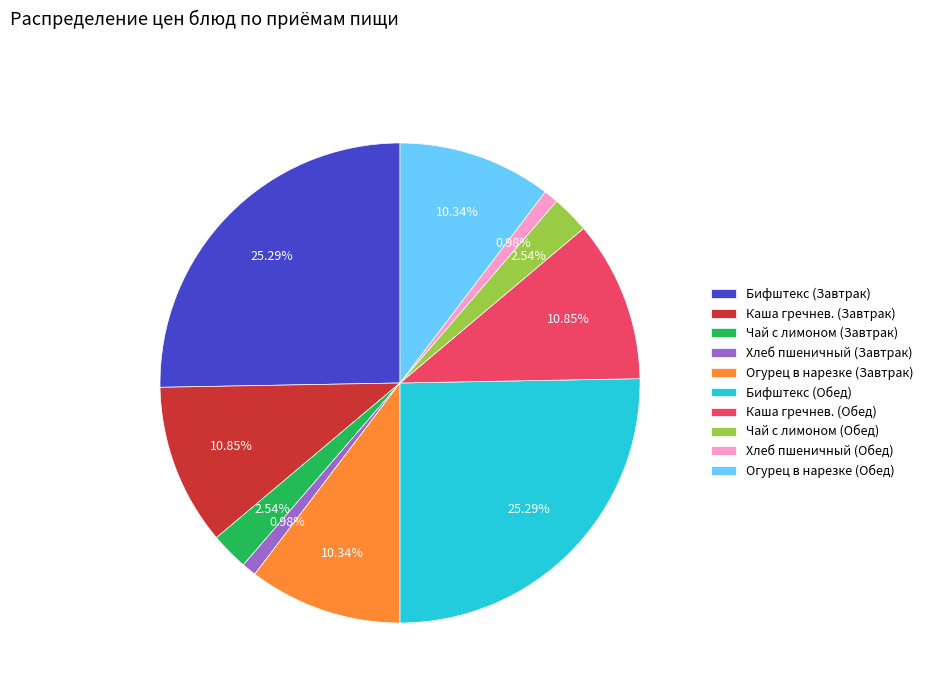

Is Огурец в нарезке (Завтрак) the majority of the pie?

No